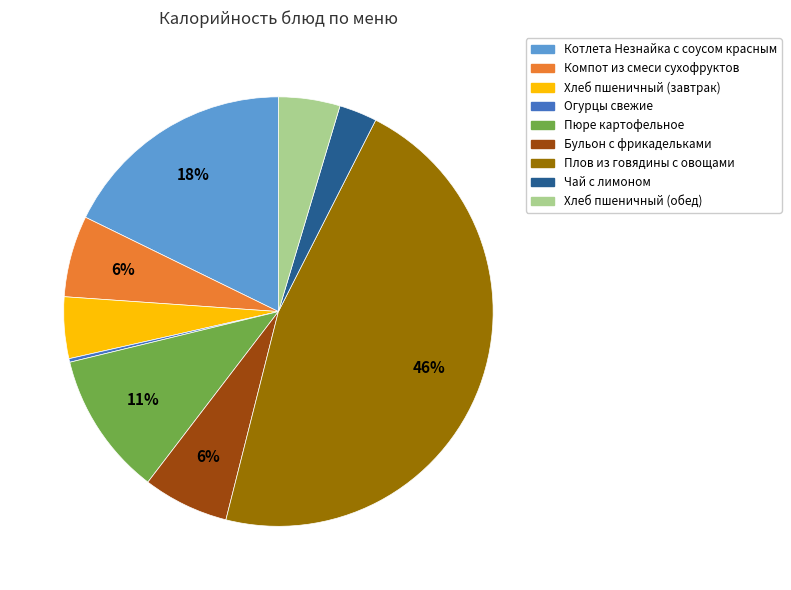

Is there any slice that represents more than half of the pie?

No